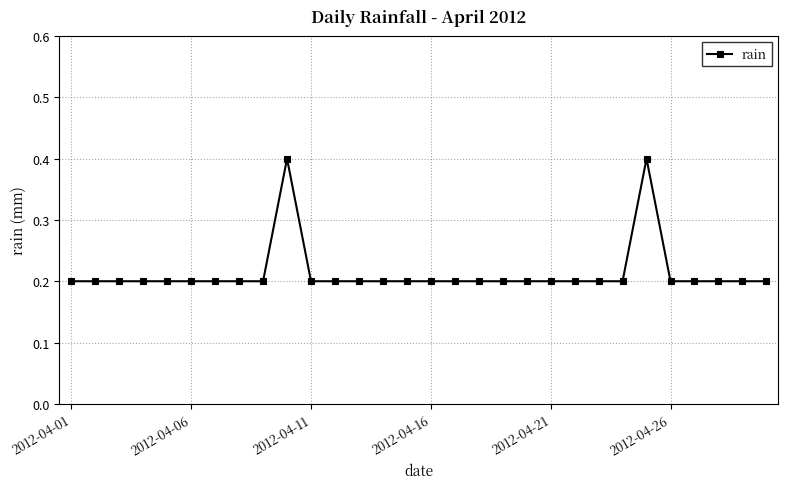

What is the sum of all values?

6.4